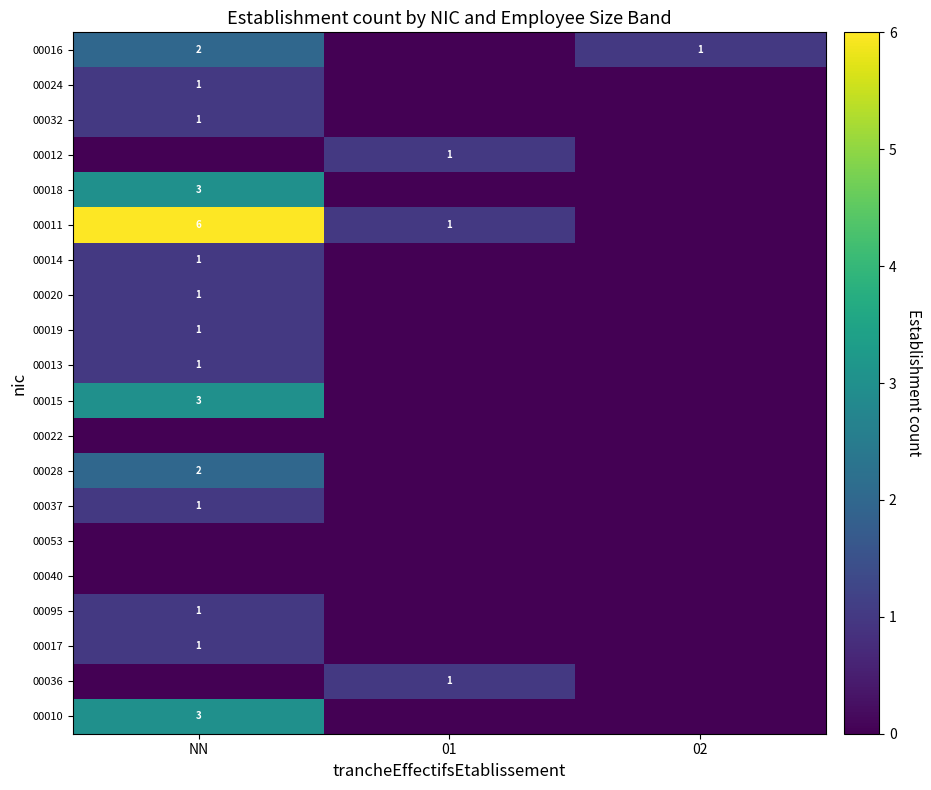

The value of 00019 at NN is 1. True or false?

True